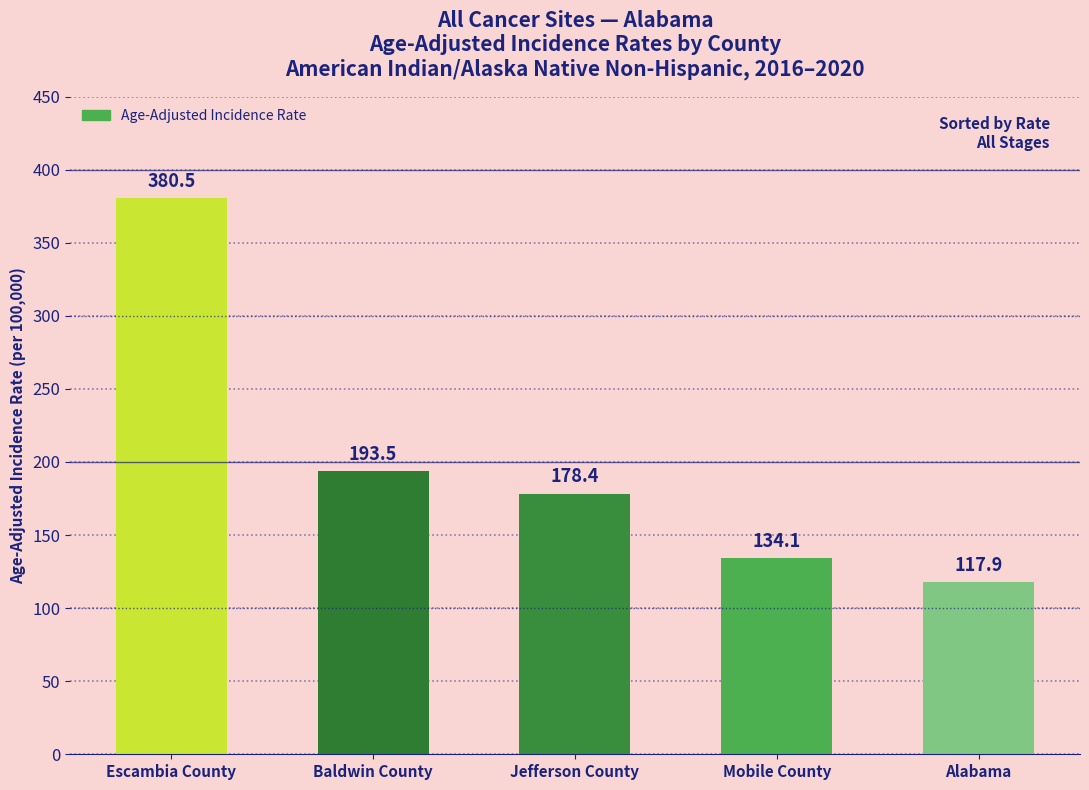

What is the sum of all values?

1004.4